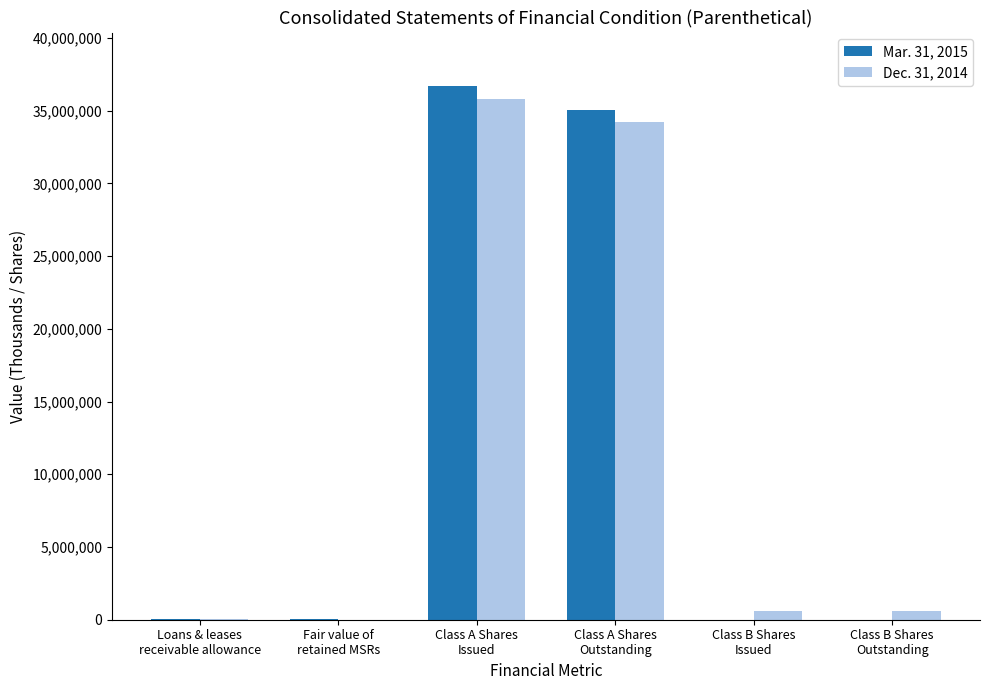

True or false: Mar. 31, 2015 has a value of 29345 at Loans & leases
receivable allowance.

True